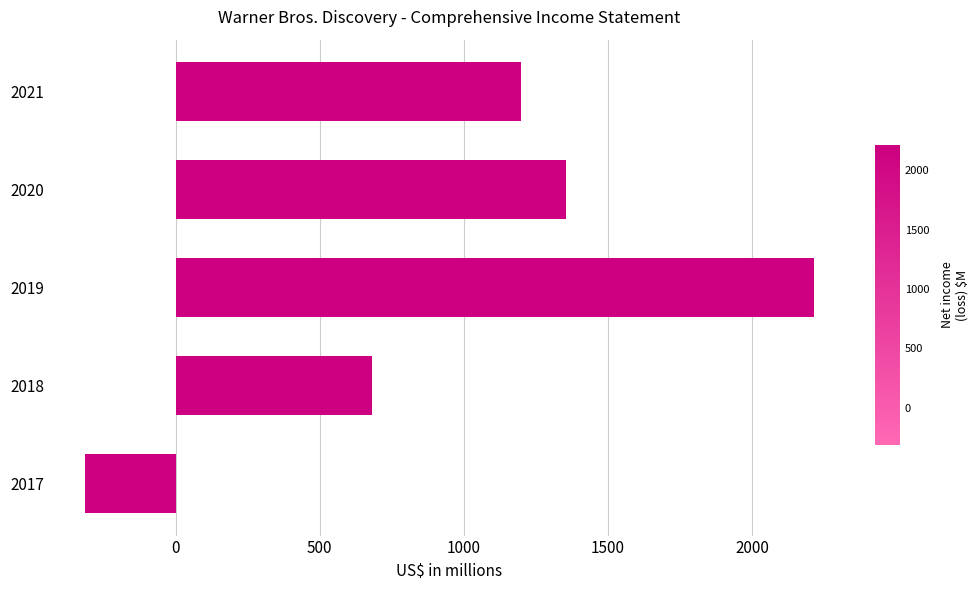

Reading top to bottom, what are all the values shown in this chart?

1197	1355	2213	681	-313